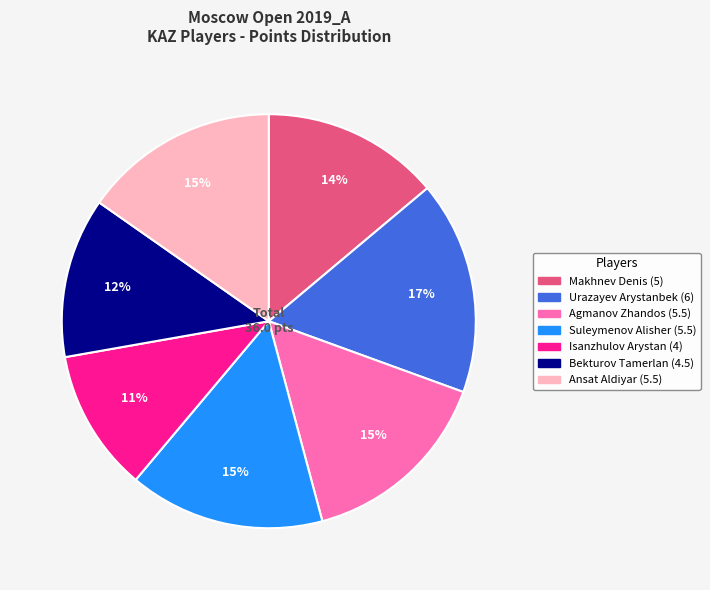

Combined, do Urazayev Arystanbek and Isanzhulov Arystan account for over 50%?

No